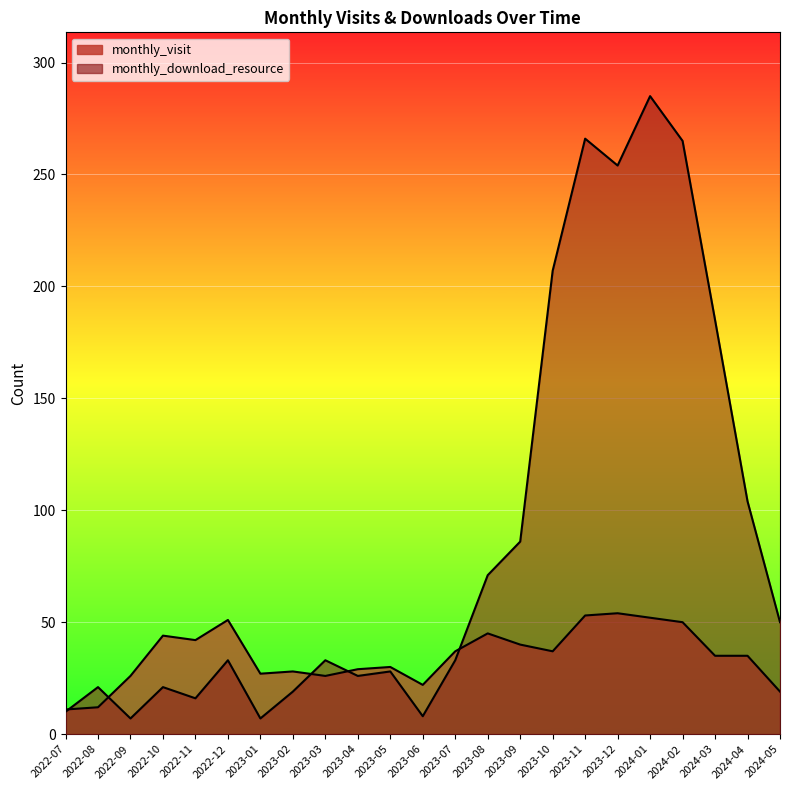

Which has a higher value, 2023-03 or 2023-07?

2023-07